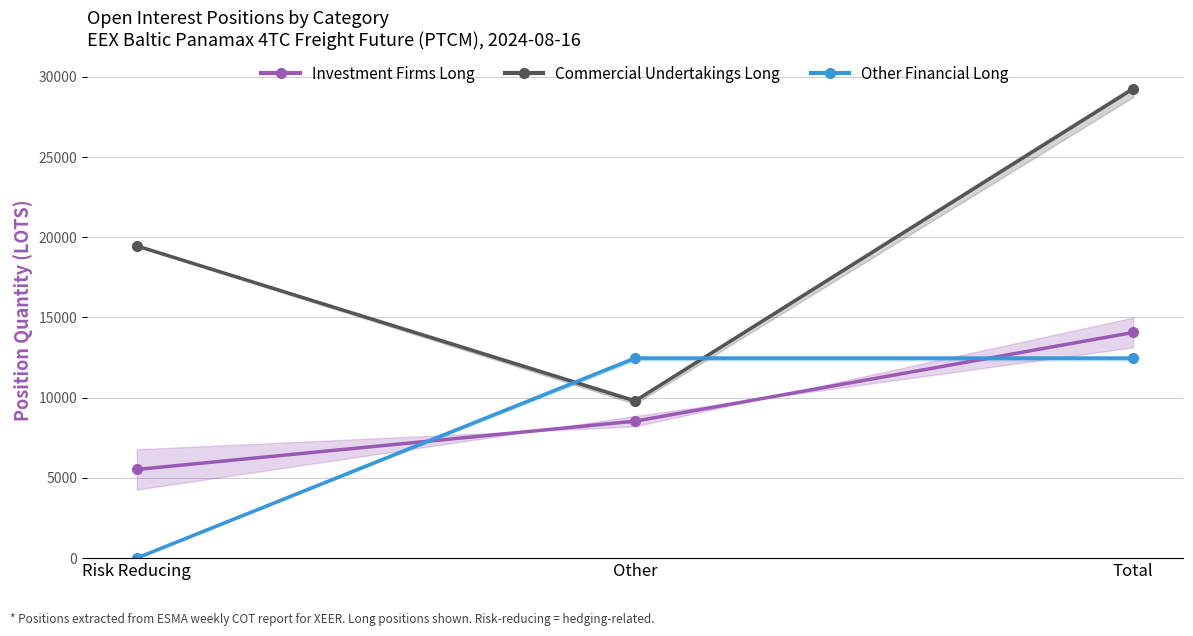

List the labels in order of Investment Firms Long value, smallest first.

Risk Reducing, Other, Total